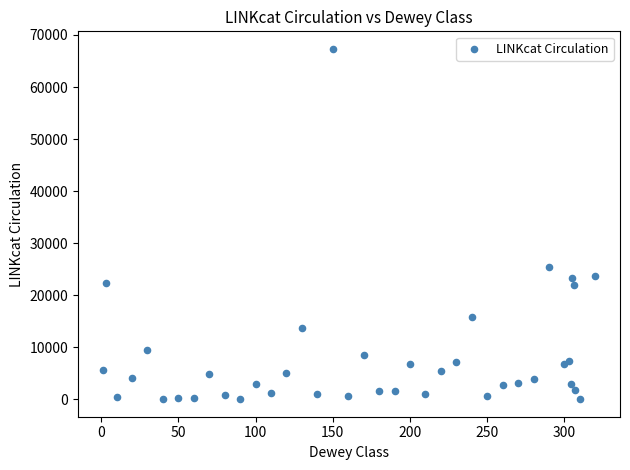

What Y value in the scatter plot is closest to 33676?

25445